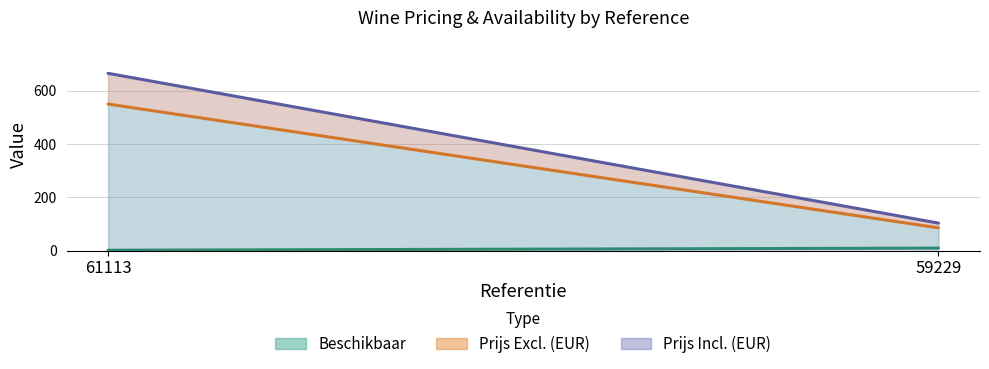

Between 61113 and 59229, which series saw the biggest shift?

Prijs Incl. (EUR)